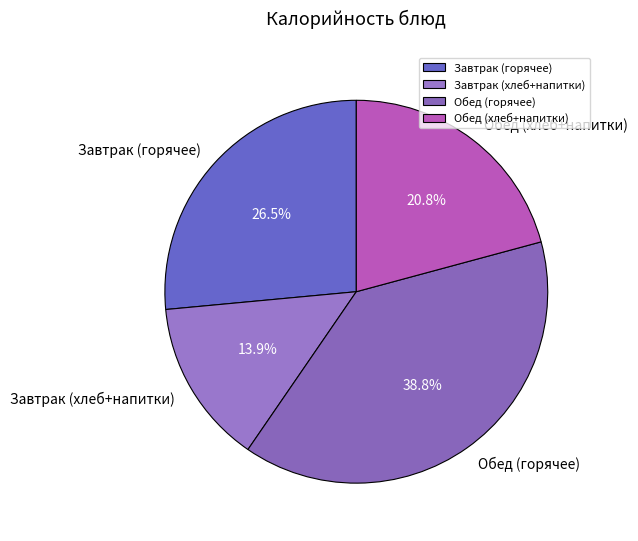

Which category has the biggest portion of the pie?

Обед (горячее)